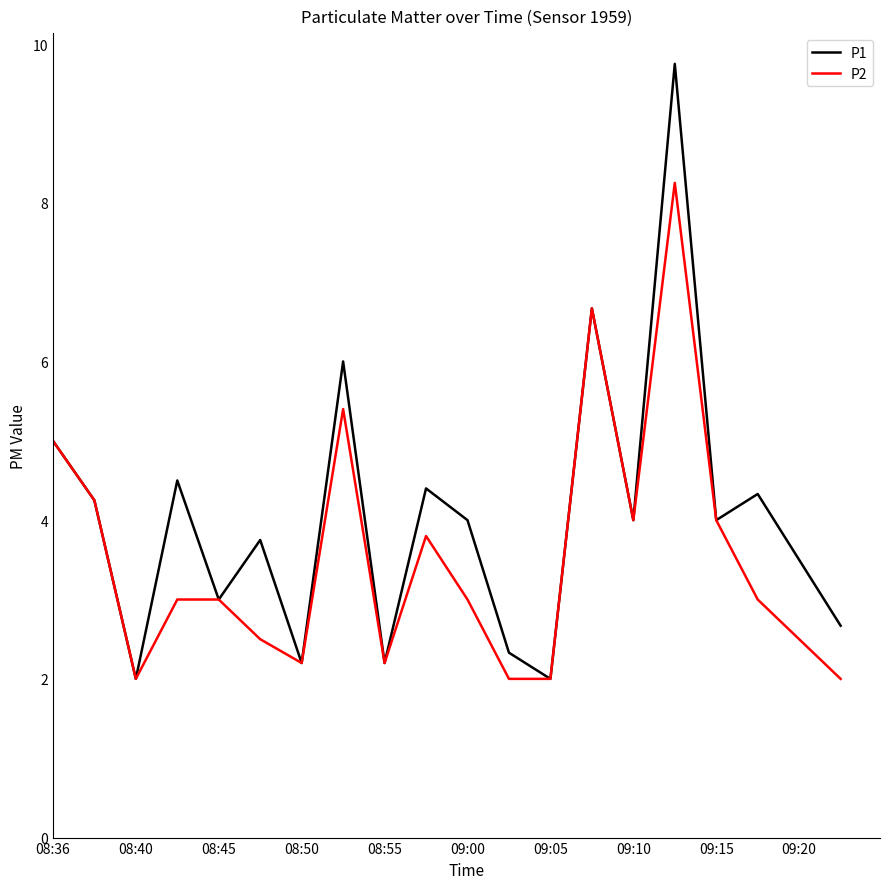

What is the smallest value displayed?

2.0